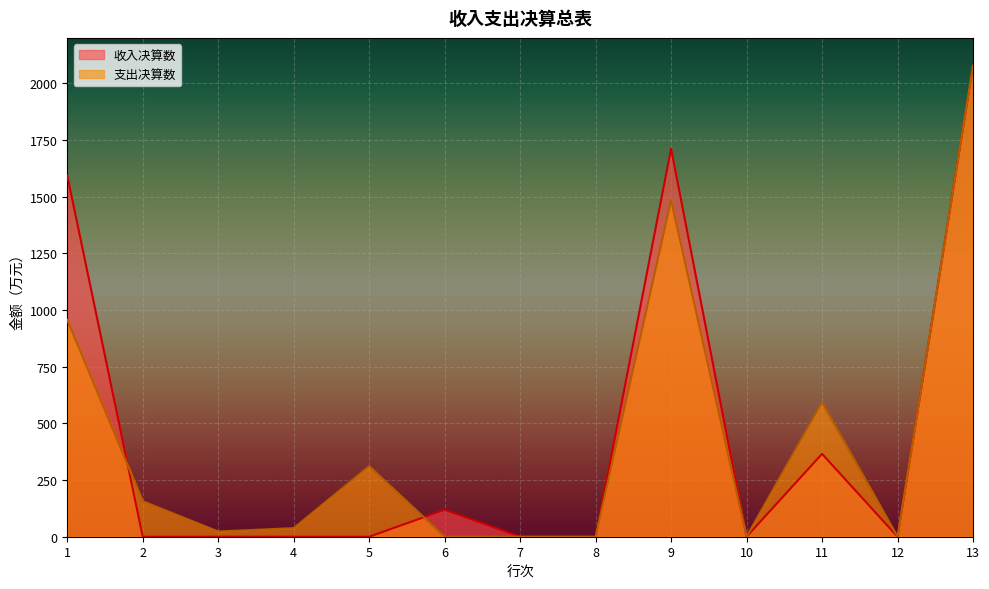

Reading left to right, list all the values displayed in this chart.

收入决算数: 1=1592.9	2=0.0	3=0.0	4=0.0	5=0.0	6=118.7	7=0.0	8=0.0	9=1711.6	10=0.0	11=365.5	12=0.0	13=2077.1
支出决算数: 1=956.3	2=156.4	3=23.0	4=37.9	5=311.1	6=0.0	7=0.0	8=0.0	9=1484.8	10=0.0	11=592.4	12=0.0	13=2077.1